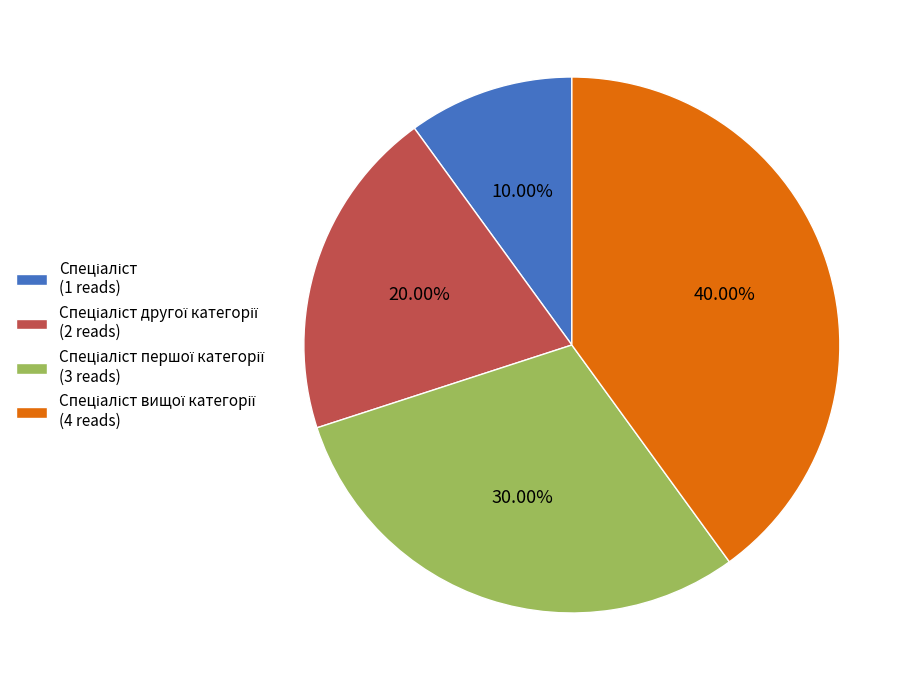

Does any single category account for the majority?

No